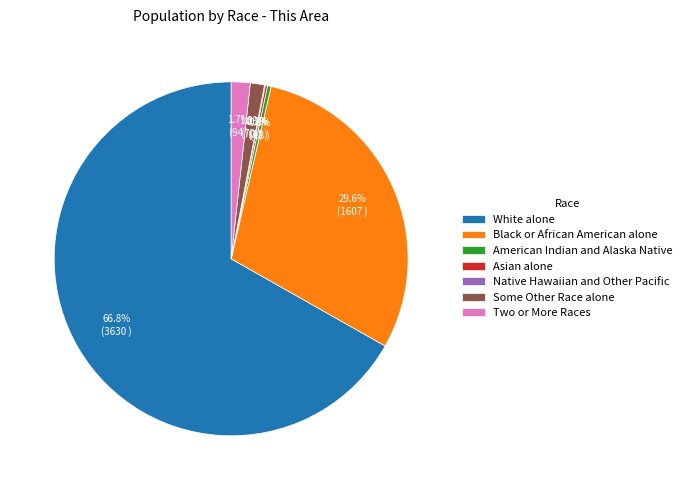

Which slice represents more than half of the pie?

White alone